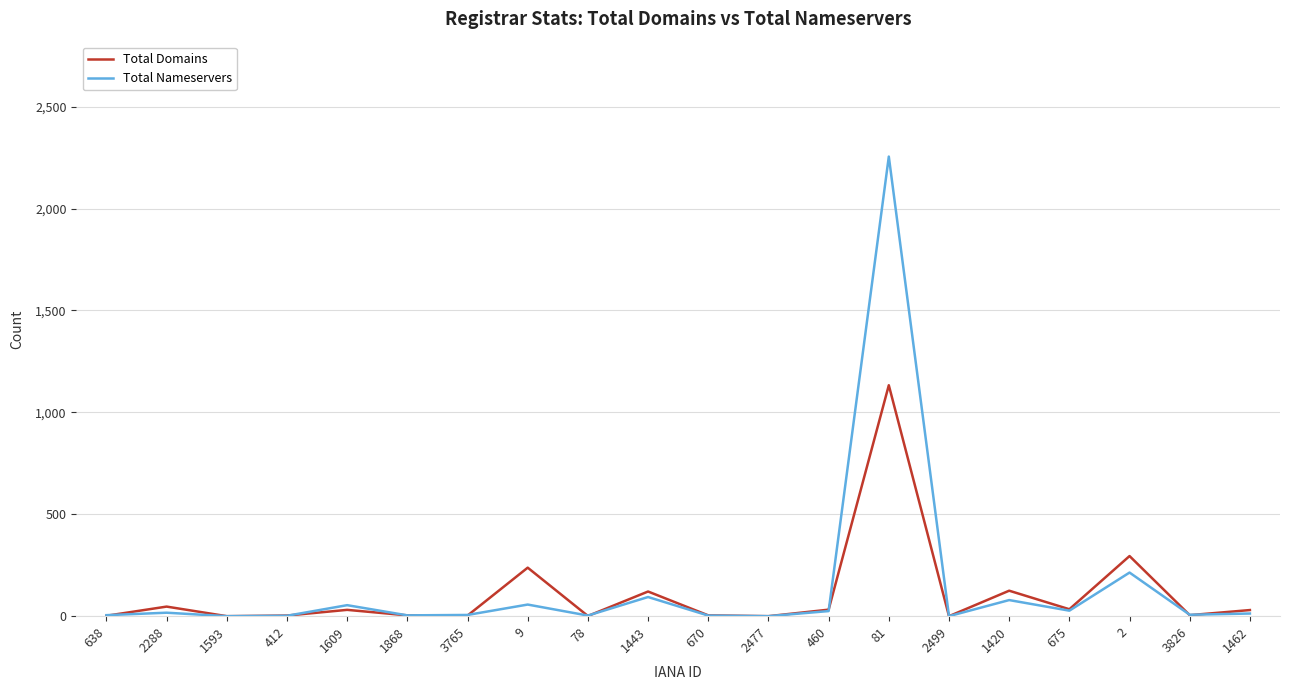

Is it true that Total Domains equals 4 at 1868?

True